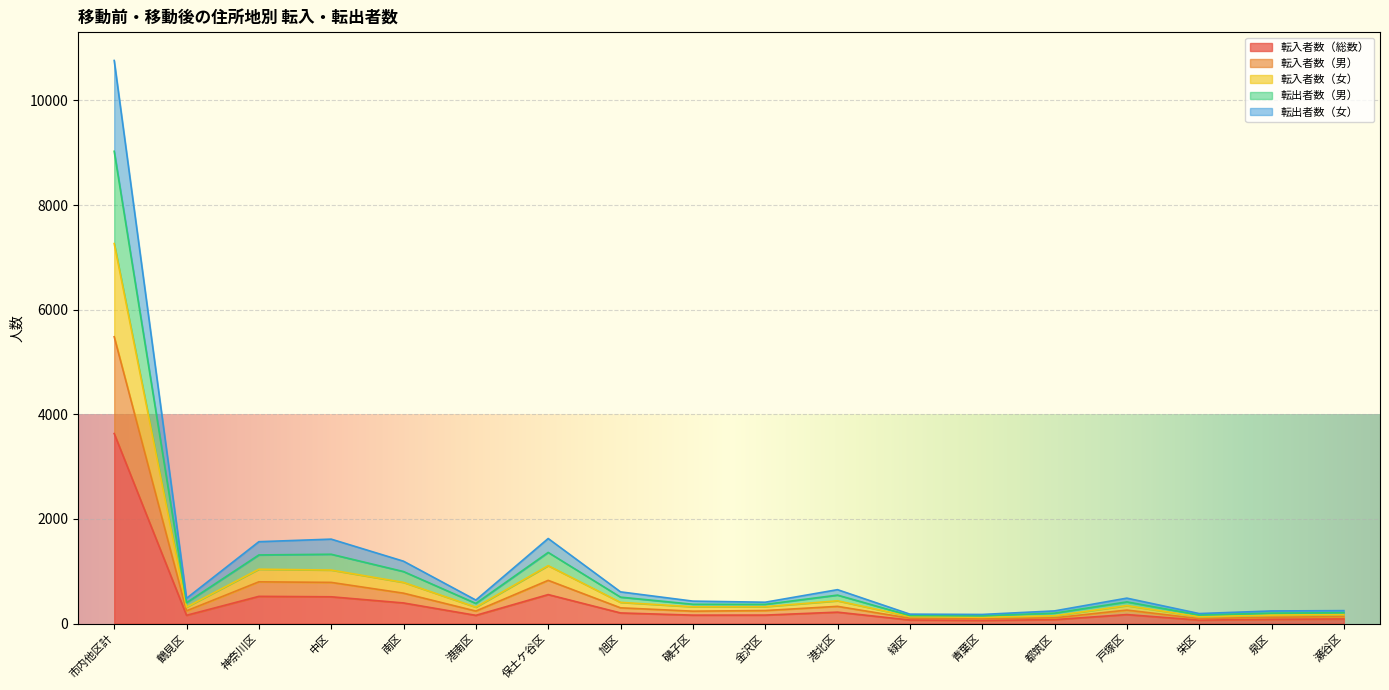

True or false: 転出者数（女） and 転出者数（男） intersect in this chart.

False